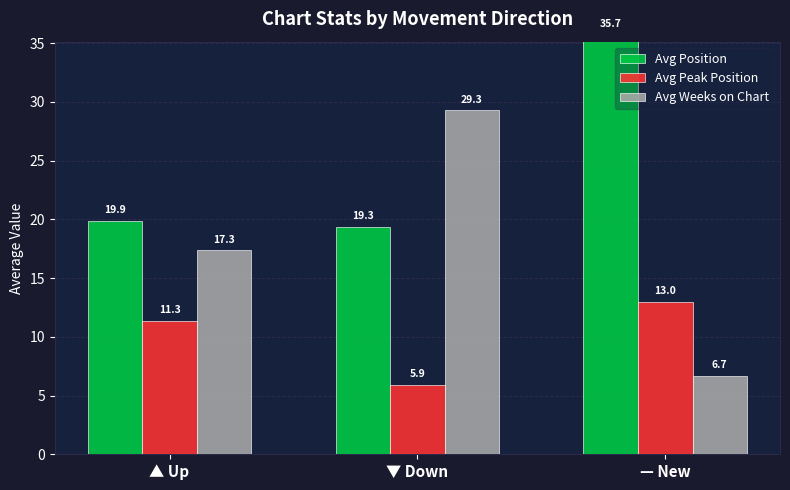

Which series has the largest total across all categories?

Avg Position